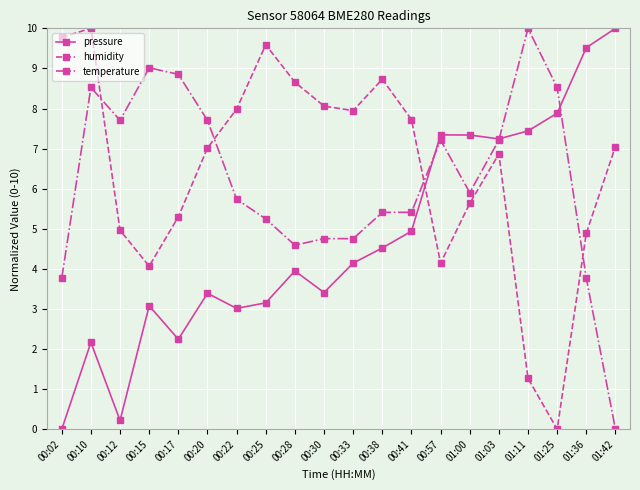

Is the value of temperature at 01:00 greater than the value of humidity at 00:30?

No